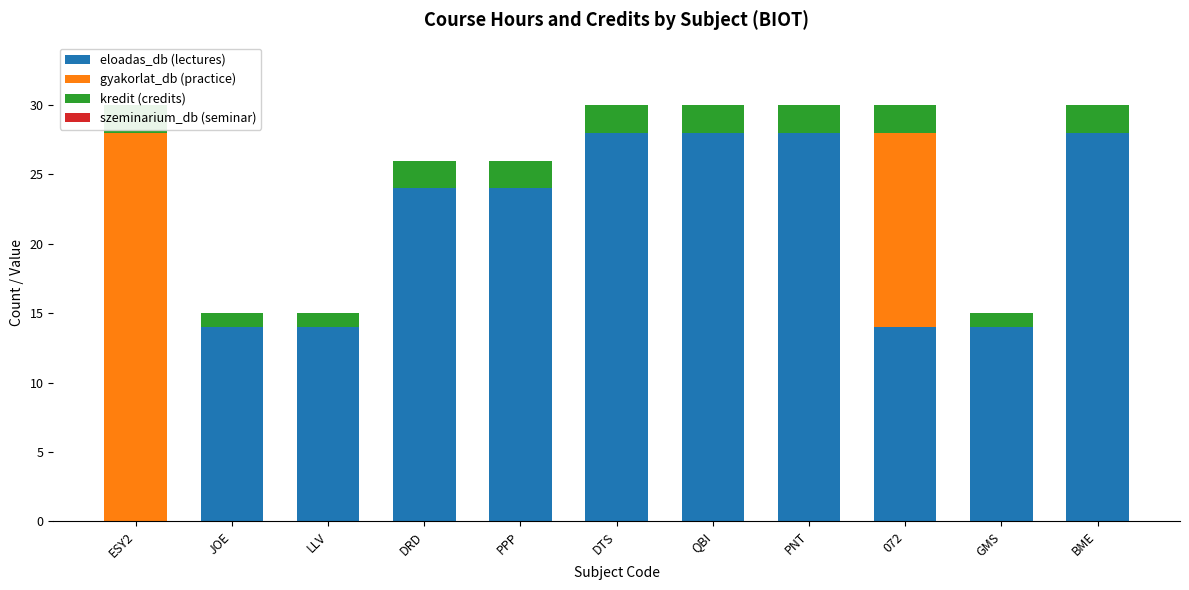

Is the value of kredit (credits) at QBI greater than the value of eloadas_db (lectures) at DRD?

No